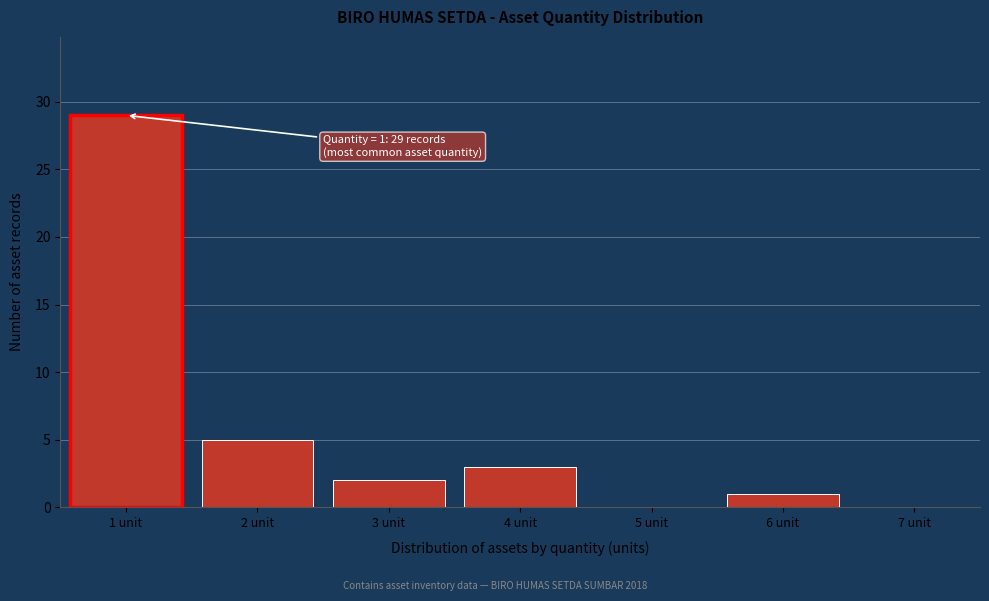

Over which range of the x-axis is the bar tallest?

0.5 to 1.5